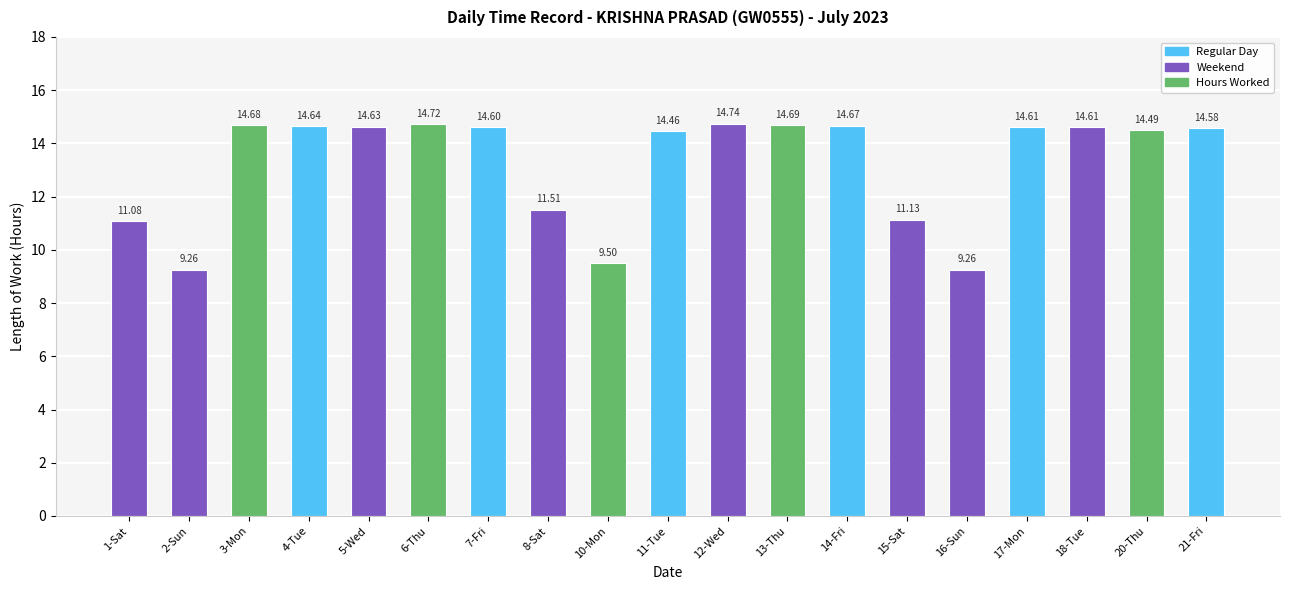

What is the greatest value displayed?

14.7